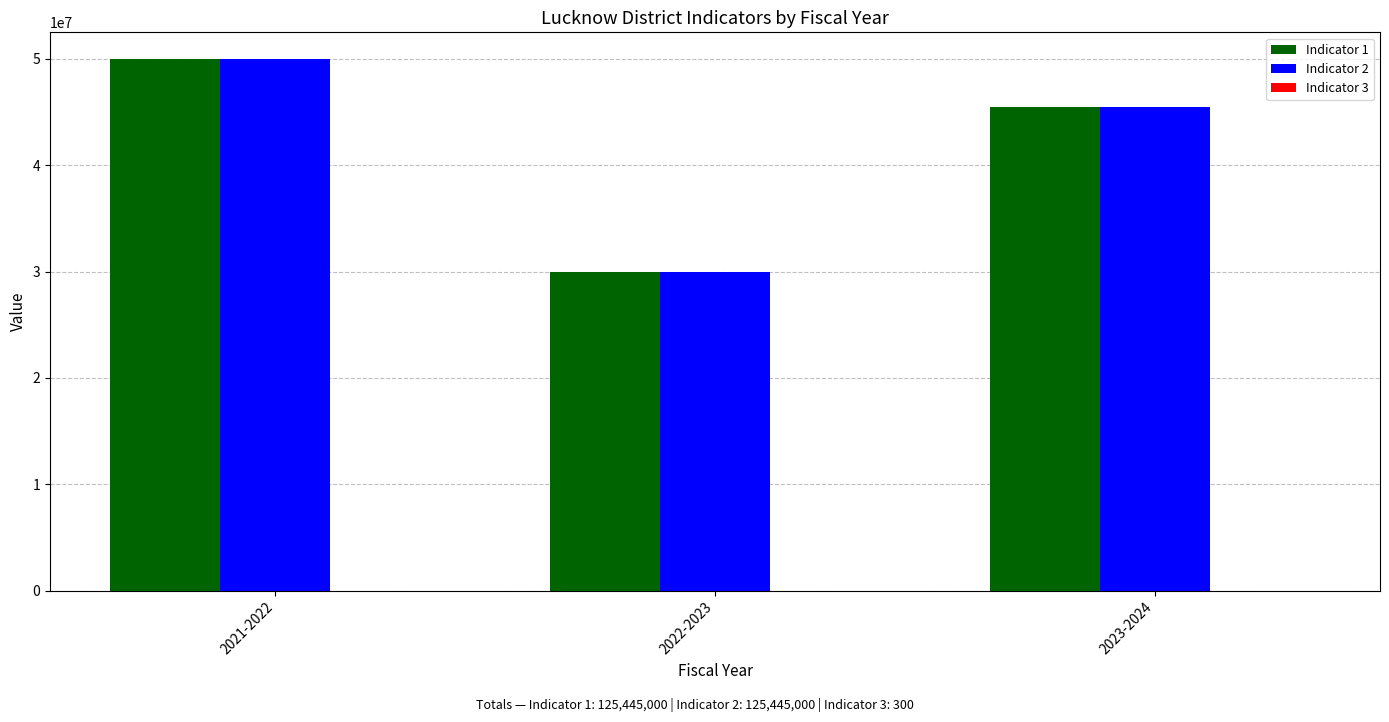

At which category is the sum across all series the highest?

2021-2022